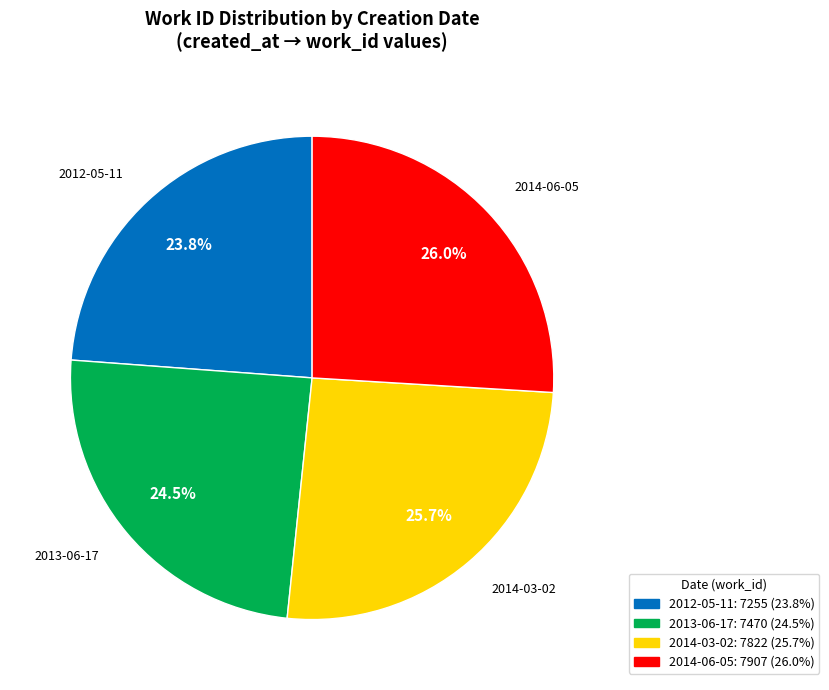

Is it true that 2012-05-11 is 31% of the pie?

False